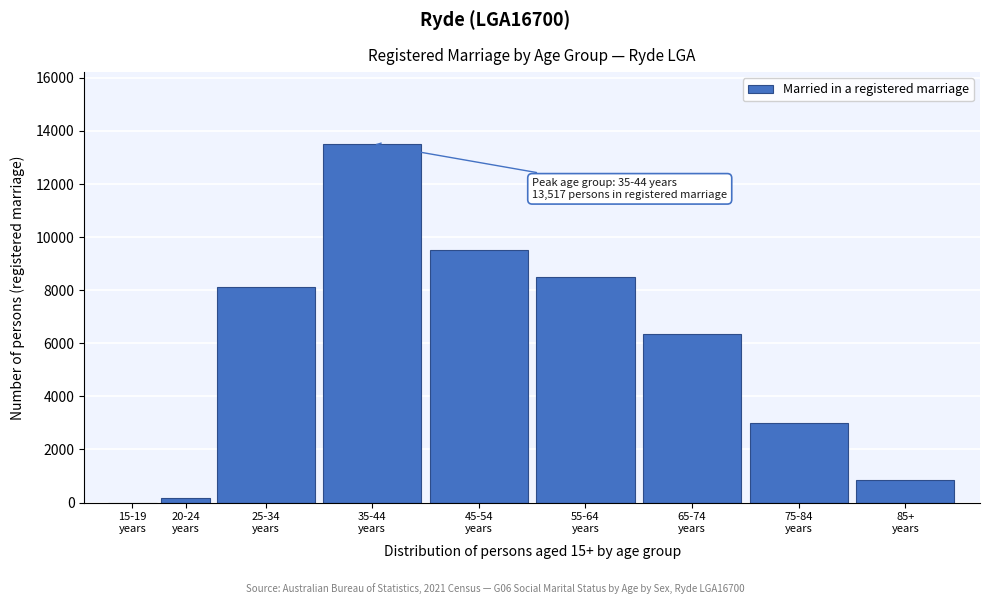

What is the maximum value shown in the chart?

13517